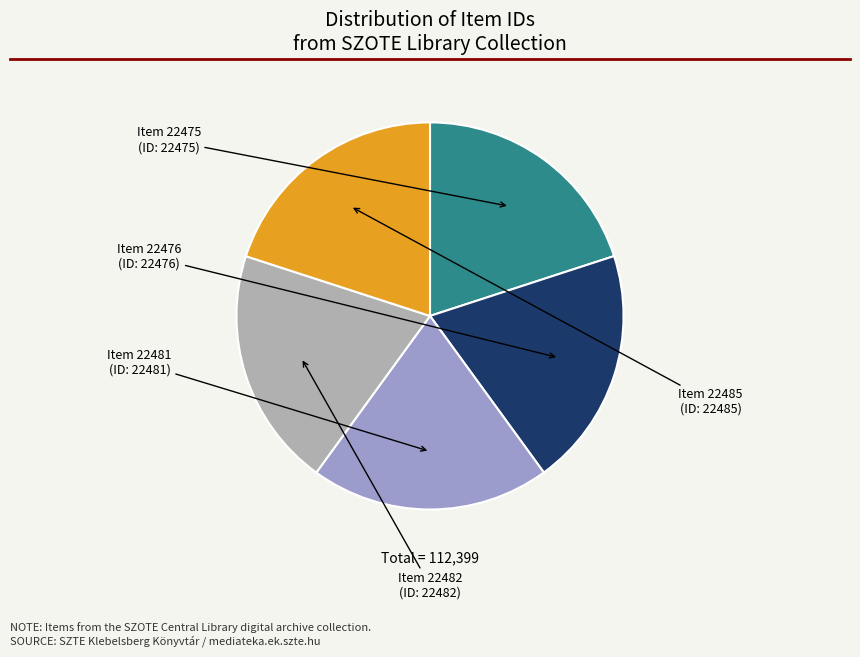

True or false: Item 22481 accounts for 20% of the total.

True